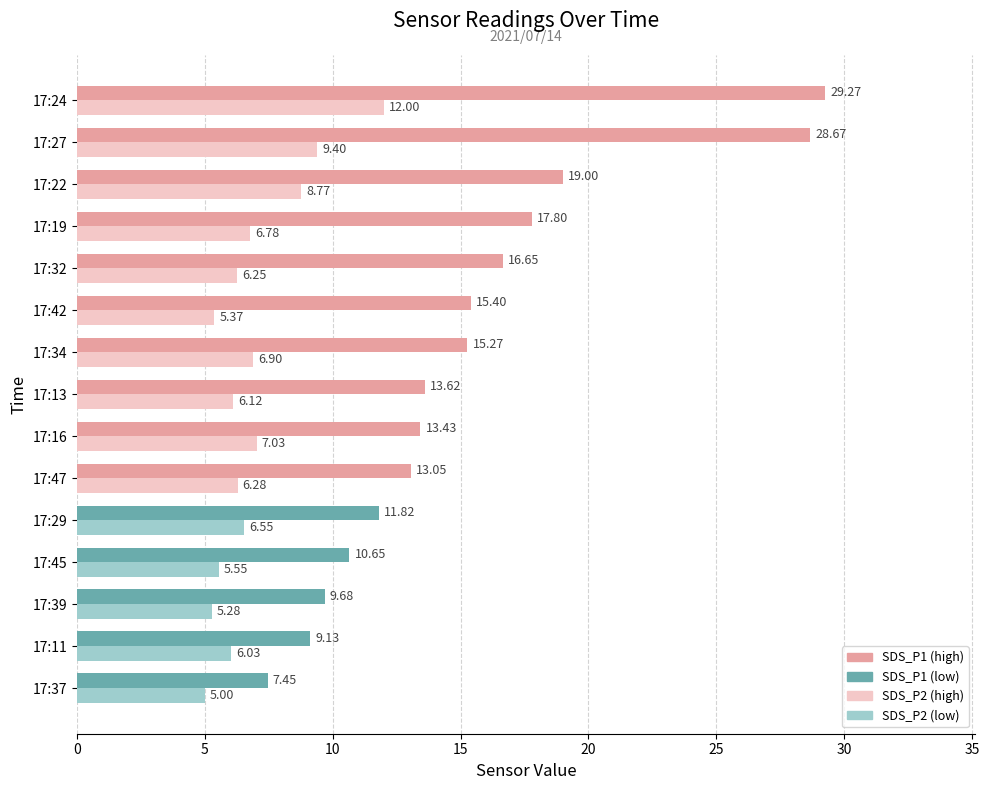

What is the total value across all series at 17:24?

41.3